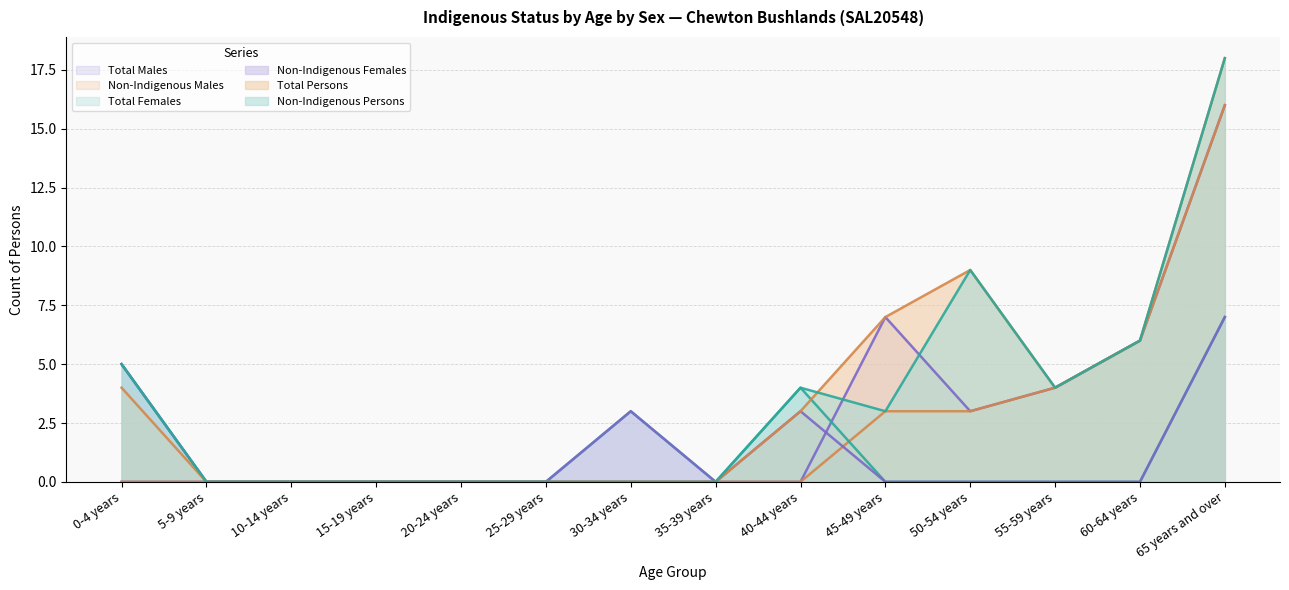

Reading left to right, transcribe all the data shown in this chart.

Non-Indigenous Persons: 0-4 years=5	5-9 years=0	10-14 years=0	15-19 years=0	20-24 years=0	25-29 years=0	30-34 years=0	35-39 years=0	40-44 years=4	45-49 years=3	50-54 years=9	55-59 years=4	60-64 years=6	65 years and over=18
Total Persons: 0-4 years=4	5-9 years=0	10-14 years=0	15-19 years=0	20-24 years=0	25-29 years=0	30-34 years=0	35-39 years=0	40-44 years=3	45-49 years=7	50-54 years=9	55-59 years=4	60-64 years=6	65 years and over=18
Non-Indigenous Females: 0-4 years=5	5-9 years=0	10-14 years=0	15-19 years=0	20-24 years=0	25-29 years=0	30-34 years=3	35-39 years=0	40-44 years=3	45-49 years=0	50-54 years=0	55-59 years=0	60-64 years=0	65 years and over=7
Total Females: 0-4 years=5	5-9 years=0	10-14 years=0	15-19 years=0	20-24 years=0	25-29 years=0	30-34 years=3	35-39 years=0	40-44 years=4	45-49 years=0	50-54 years=0	55-59 years=0	60-64 years=0	65 years and over=7
Non-Indigenous Males: 0-4 years=0	5-9 years=0	10-14 years=0	15-19 years=0	20-24 years=0	25-29 years=0	30-34 years=0	35-39 years=0	40-44 years=0	45-49 years=3	50-54 years=3	55-59 years=4	60-64 years=6	65 years and over=16
Total Males: 0-4 years=0	5-9 years=0	10-14 years=0	15-19 years=0	20-24 years=0	25-29 years=0	30-34 years=0	35-39 years=0	40-44 years=0	45-49 years=7	50-54 years=3	55-59 years=4	60-64 years=6	65 years and over=16